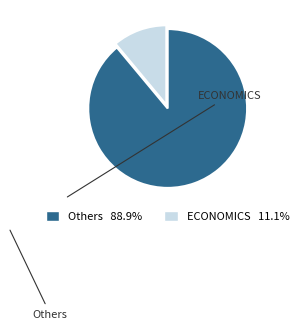

Is there any slice that represents more than half of the pie?

Yes